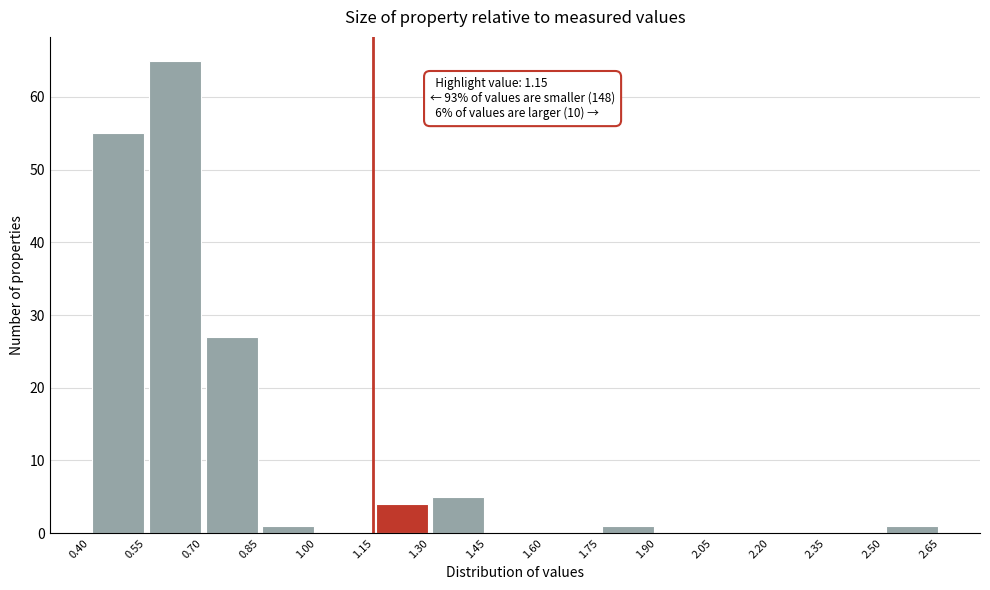

Which range on the x-axis has the tallest bar?

0.55 to 0.70